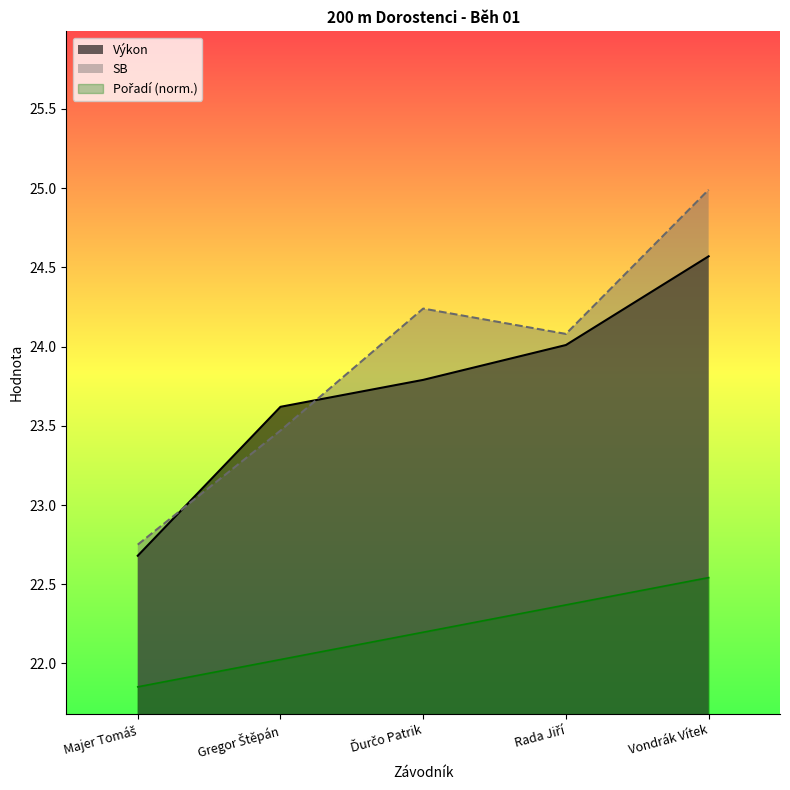

At which category does SB reach its first local peak?

Ďurčo Patrik